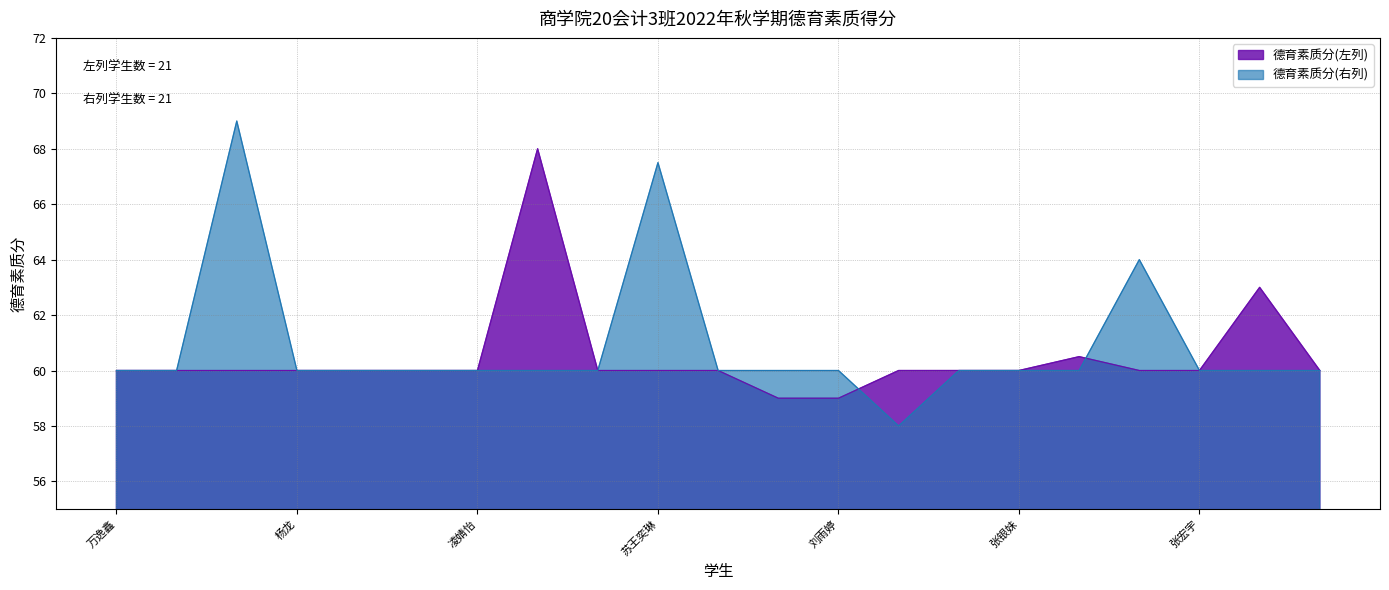

How many lines are shown in the chart?

2